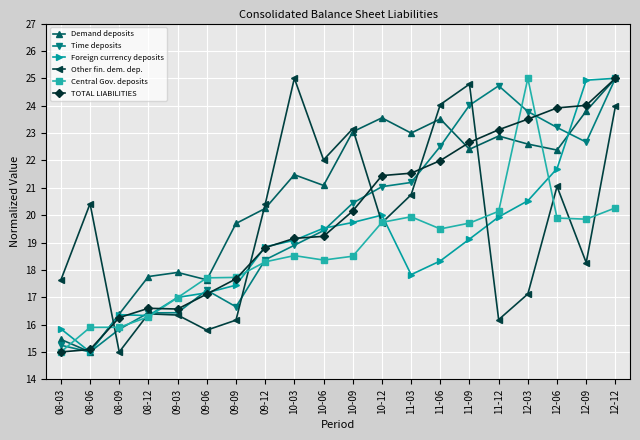

What is the spread (max minus min) of values at 12-09?

6.7